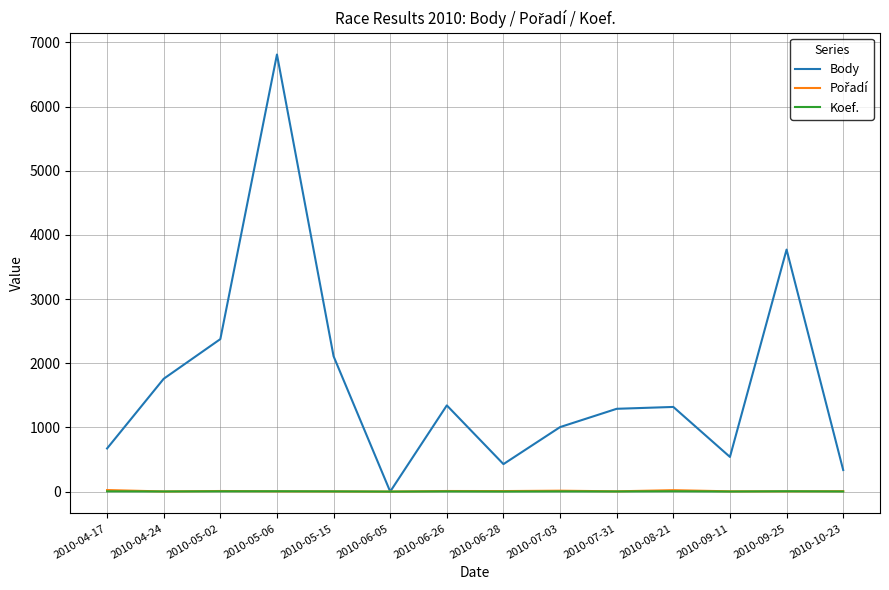

What value does the Body series have at 2010-06-28?

428